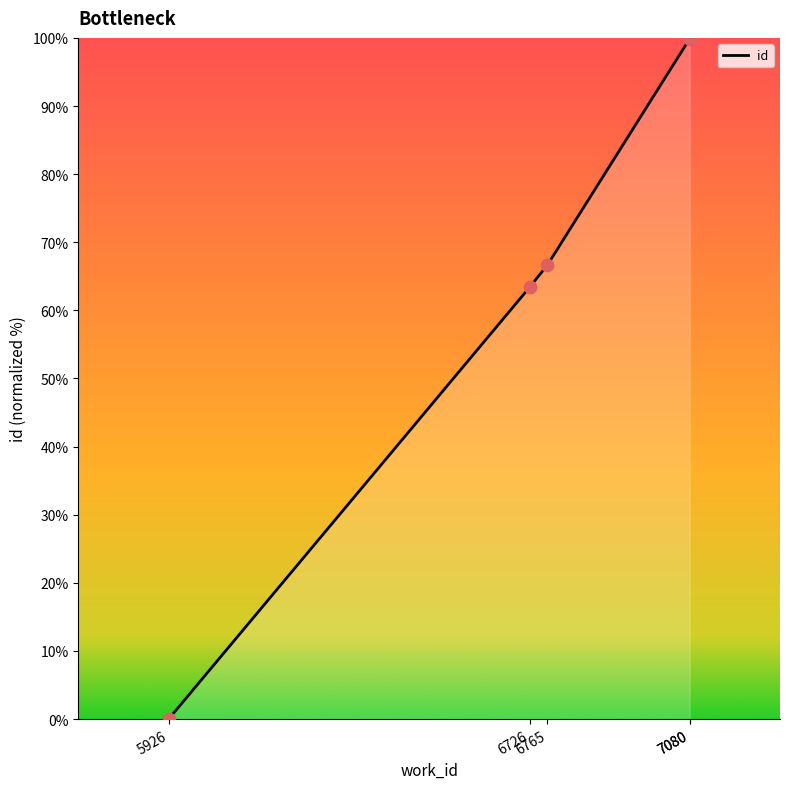

What is the change in value from 5926 to 7080?

+99.9